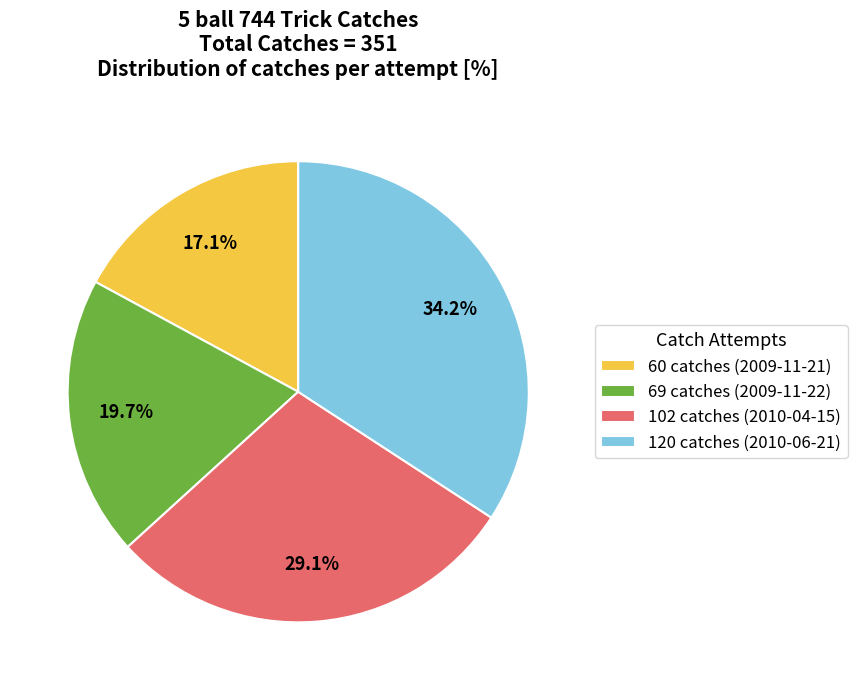

How many segments does this pie chart have?

4